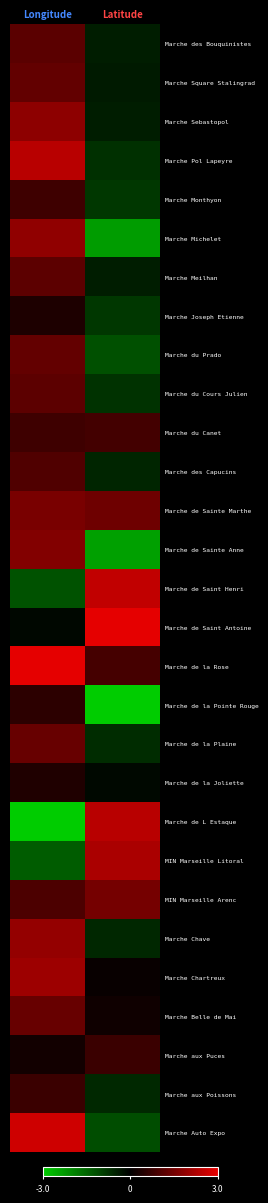

Reading right to left, transcribe all the data shown in this chart.

Marche Auto Expo: Latitude=-1.1	Longitude=2.7
Marche aux Poissons: Latitude=-0.6	Longitude=0.8
Marche aux Puces: Latitude=0.8	Longitude=0.3
Marche Belle de Mai: Latitude=0.2	Longitude=1.3
Marche Chartreux: Latitude=0.1	Longitude=2.0
Marche Chave: Latitude=-0.6	Longitude=1.9
MIN Marseille Arenc: Latitude=1.5	Longitude=1.0
MIN Marseille Litoral: Latitude=2.2	Longitude=-1.4
Marche de L Estaque: Latitude=2.4	Longitude=-3.0
Marche de la Joliette: Latitude=-0.1	Longitude=0.4
Marche de la Plaine: Latitude=-0.6	Longitude=1.4
Marche de la Pointe Rouge: Latitude=-3.0	Longitude=0.6
Marche de la Rose: Latitude=0.9	Longitude=3.0
Marche de Saint Antoine: Latitude=3.0	Longitude=-0.1
Marche de Saint Henri: Latitude=2.5	Longitude=-1.2
Marche de Sainte Anne: Latitude=-2.4	Longitude=1.7
Marche de Sainte Marthe: Latitude=1.5	Longitude=1.6
Marche des Capucins: Latitude=-0.5	Longitude=1.0
Marche du Canet: Latitude=0.9	Longitude=0.8
Marche du Cours Julien: Latitude=-0.7	Longitude=1.2
Marche du Prado: Latitude=-1.2	Longitude=1.3
Marche Joseph Etienne: Latitude=-0.8	Longitude=0.4
Marche Meilhan: Latitude=-0.4	Longitude=1.2
Marche Michelet: Latitude=-2.3	Longitude=1.9
Marche Monthyon: Latitude=-0.8	Longitude=0.8
Marche Pol Lapeyre: Latitude=-0.7	Longitude=2.4
Marche Sebastopol: Latitude=-0.4	Longitude=1.8
Marche Square Stalingrad: Latitude=-0.4	Longitude=1.3
Marche des Bouquinistes: Latitude=-0.4	Longitude=1.2